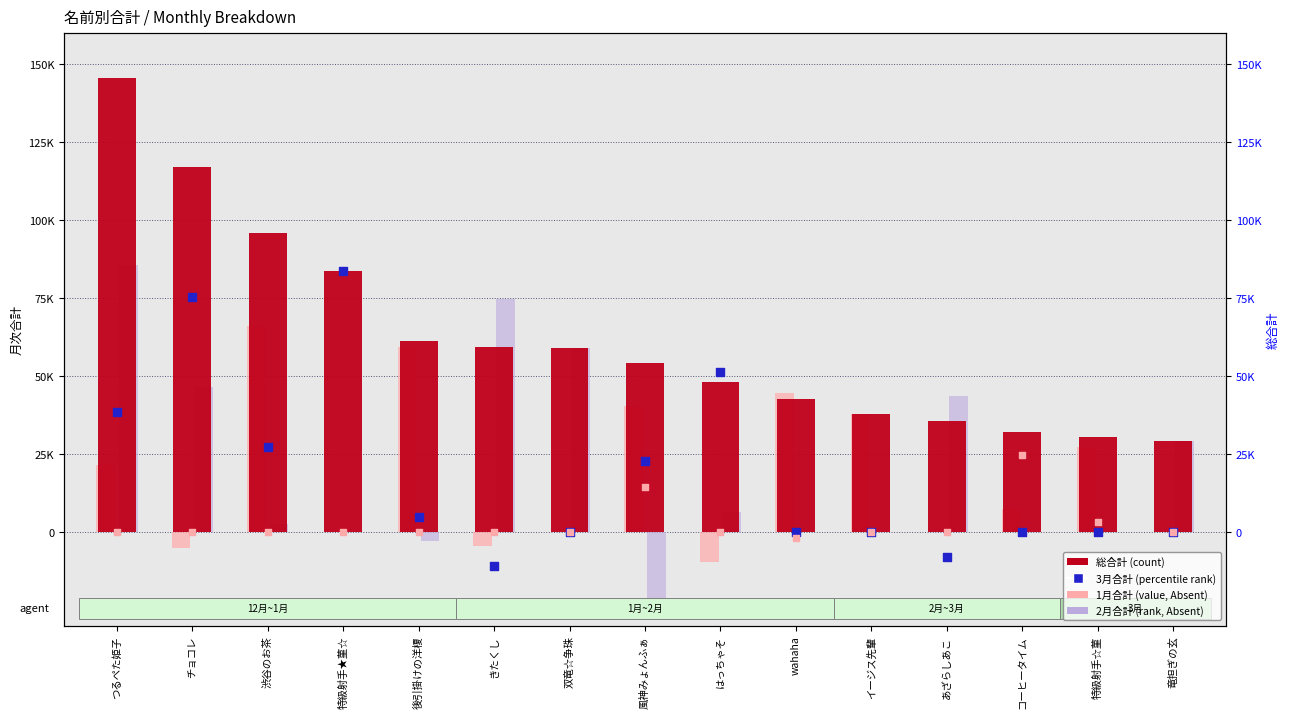

Is the value of 3月合計 (percentile rank) at コーヒータイム greater than the value of 1月合計 (value, Absent) at 双竜☆争珠?

No